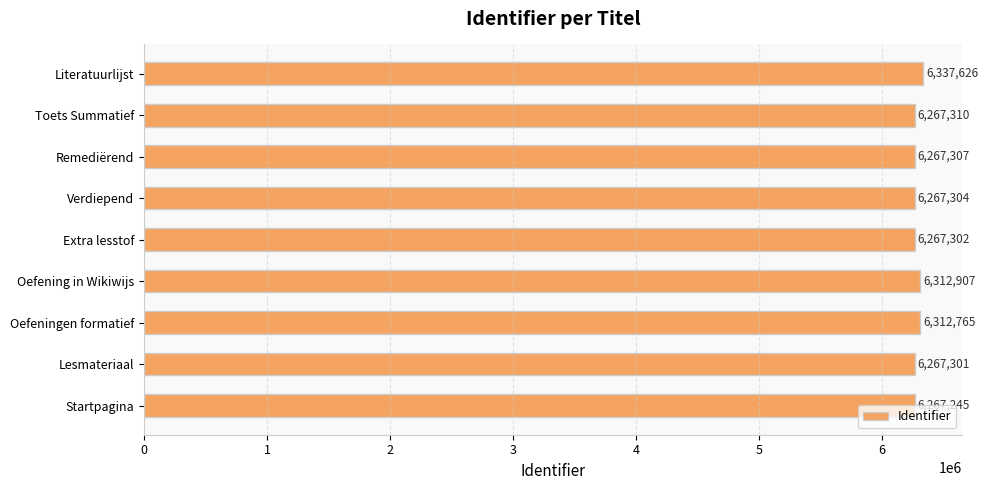

How many categories are shown in the chart?

9